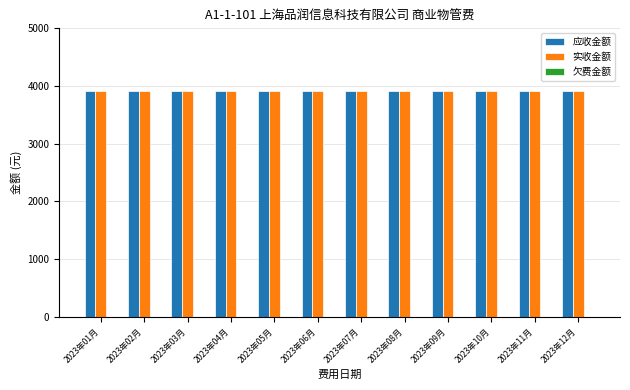

The 欠费金额 series shows 0.0 at 2023年12月. True or false?

True